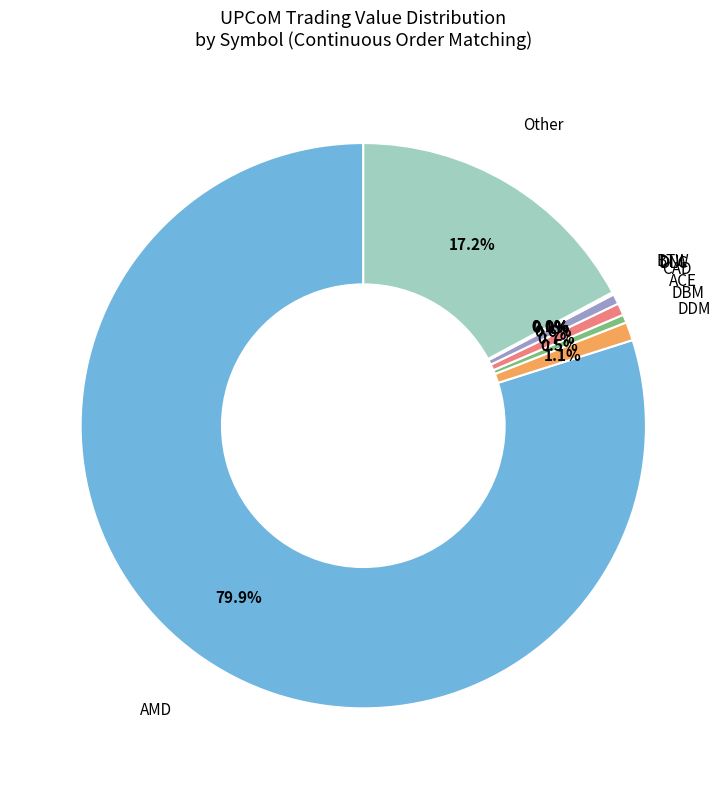

Count the number of slices in the pie.

9